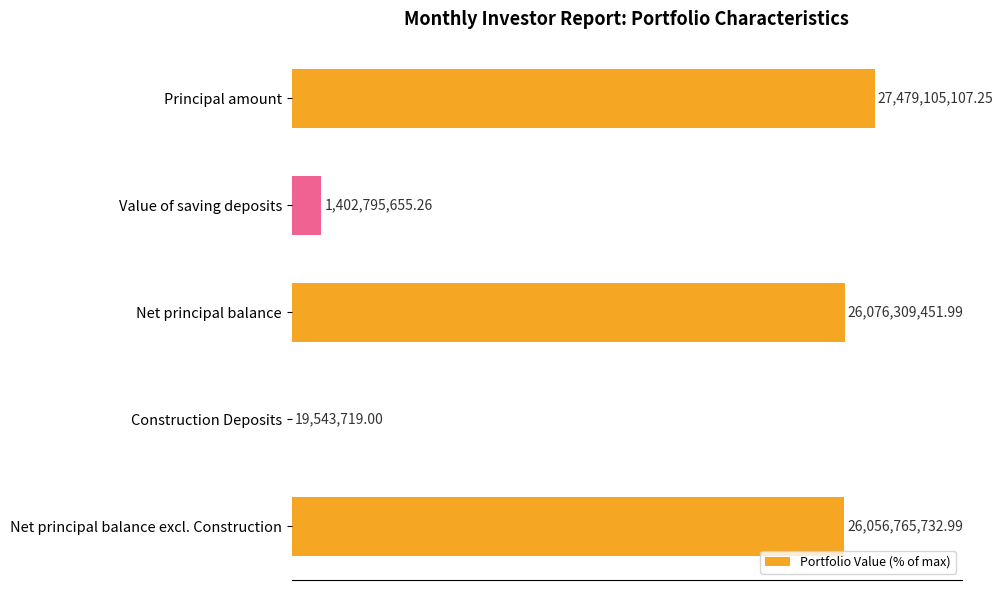

Does the chart contain stacked bars?

No